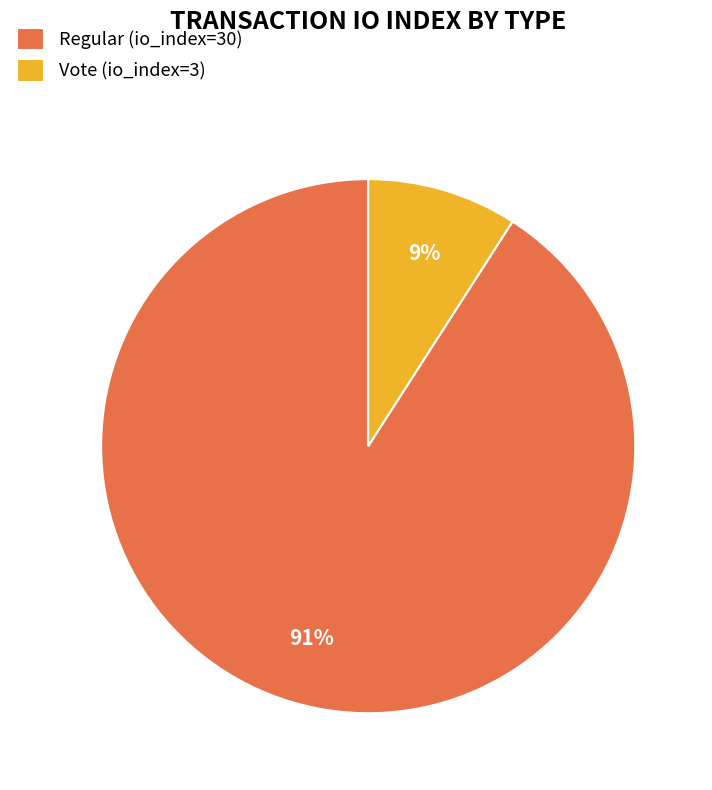

Does Regular (io_index=30) account for over 50% of the chart?

Yes